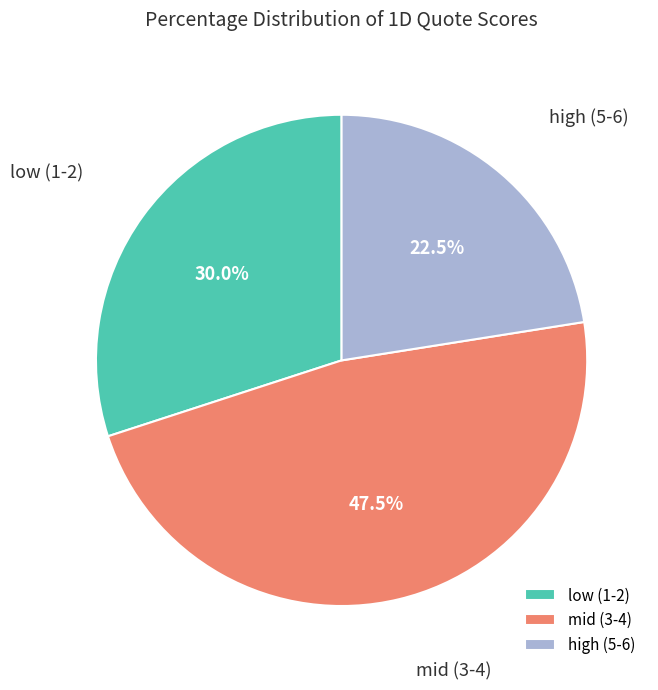

Which category has the biggest portion of the pie?

mid (3-4)